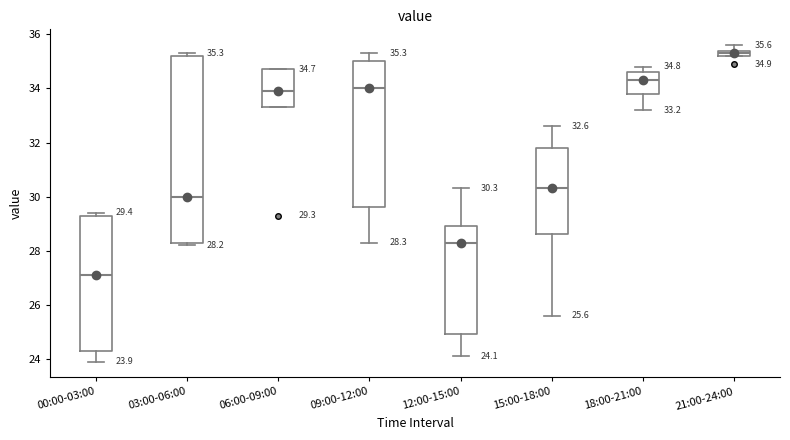

Which box's median line is the highest?

21:00-24:00